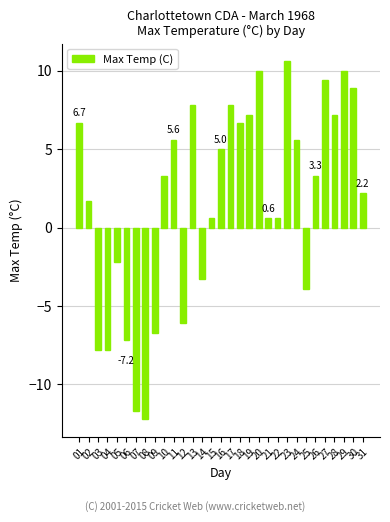

The chart shows a value of 1.1 at 31. True or false?

False